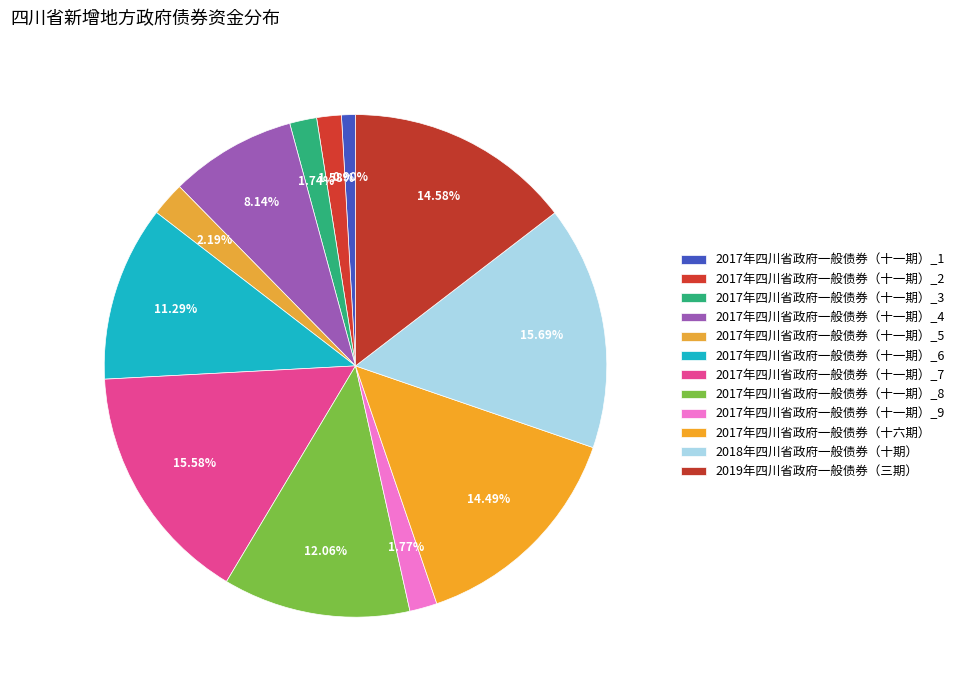

Which category has the biggest portion of the pie?

2018年四川省政府一般债券（十期）